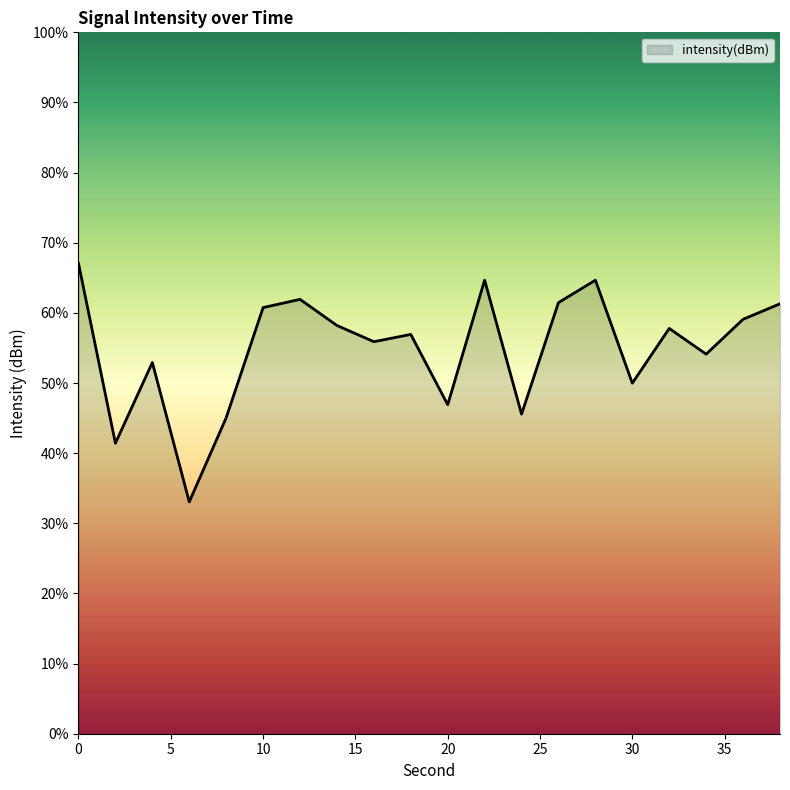

What is the minimum value shown in the chart?

33.1